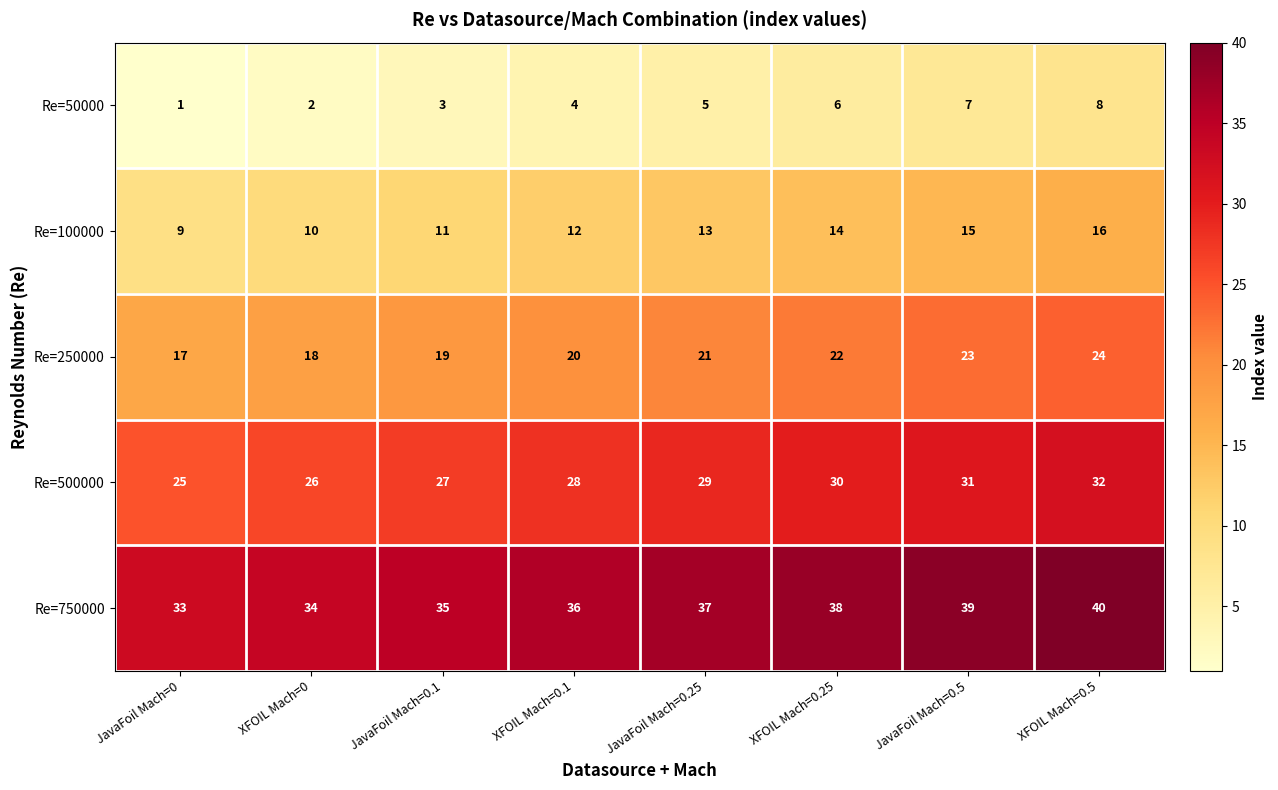

What is the maximum value shown in the chart?

40